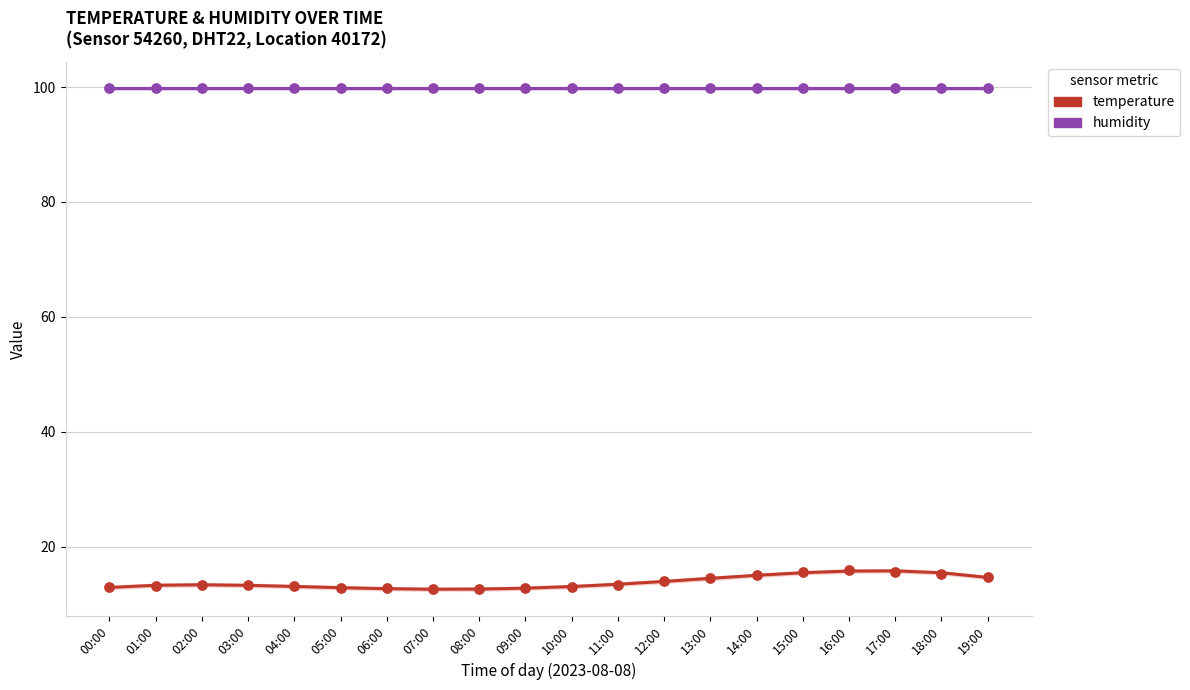

Which series has the largest Y range (max minus min)?

temperature